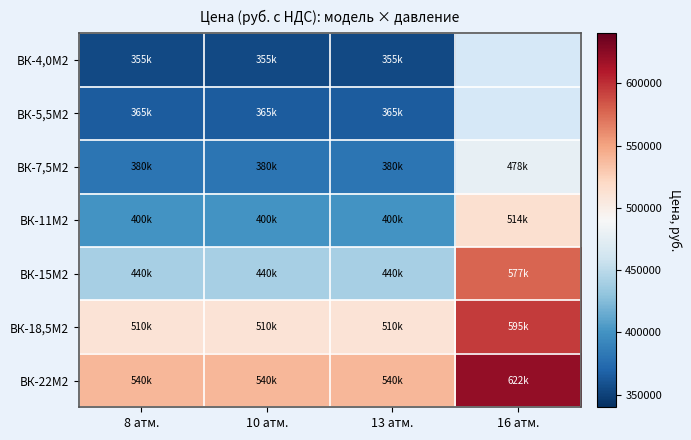

At which category does the chart reach its peak across all series?

16 атм.